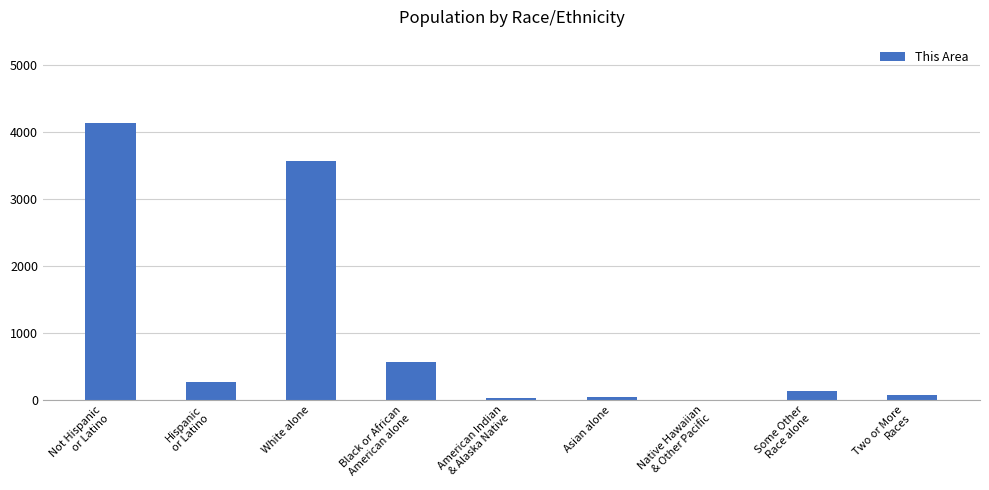

What is the sum of all values?

8792